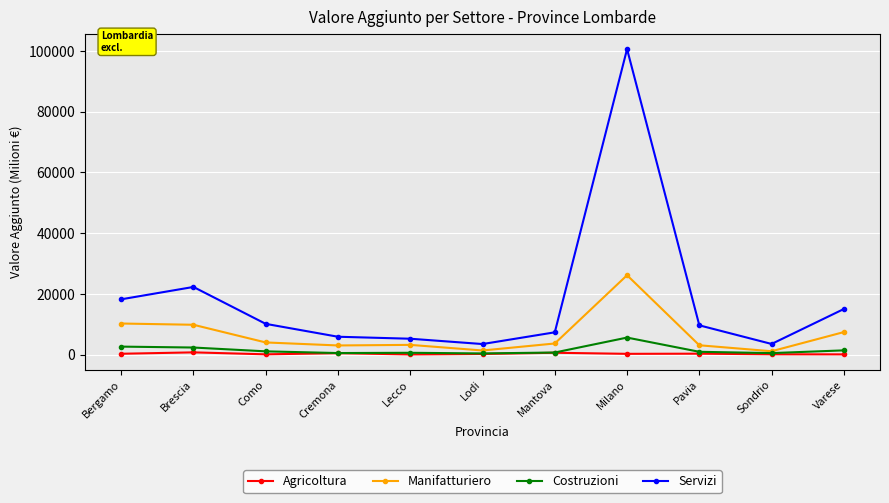

Is the value of Costruzioni at Brescia greater than the value of Servizi at Pavia?

No